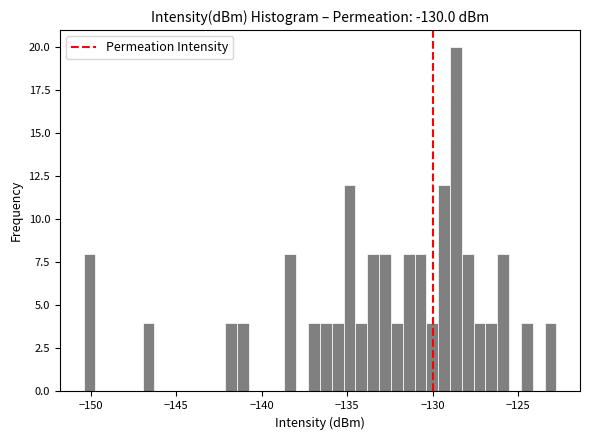

Read against the x-axis, roughly where is the centre of the tallest bar?

-128.5